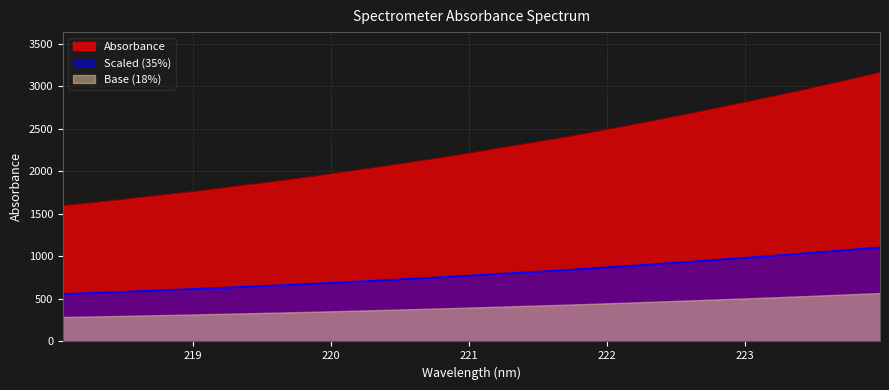

True or false: there are more than 0 points higher than both neighbors.

False